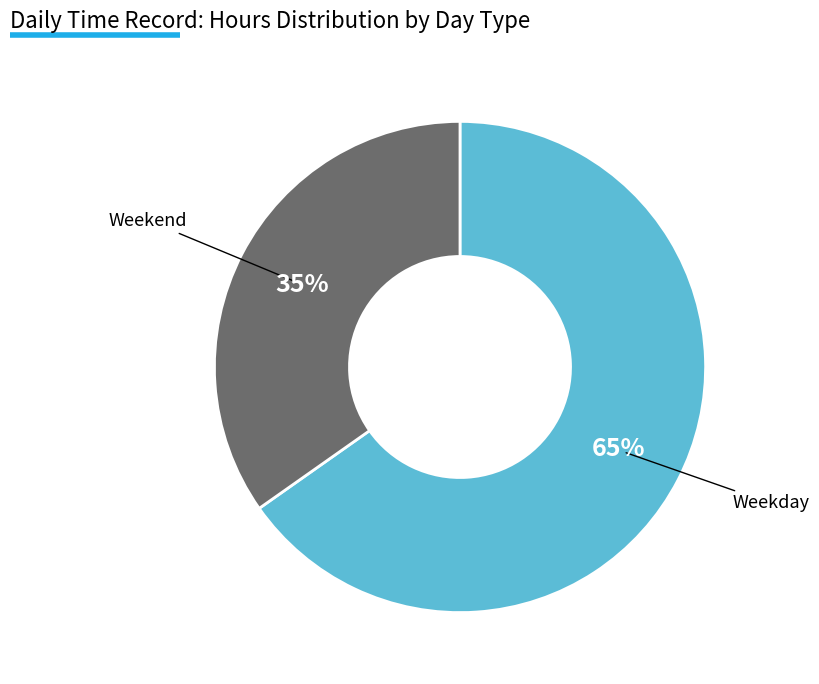

To the nearest percent, what is the average slice percentage?

50%